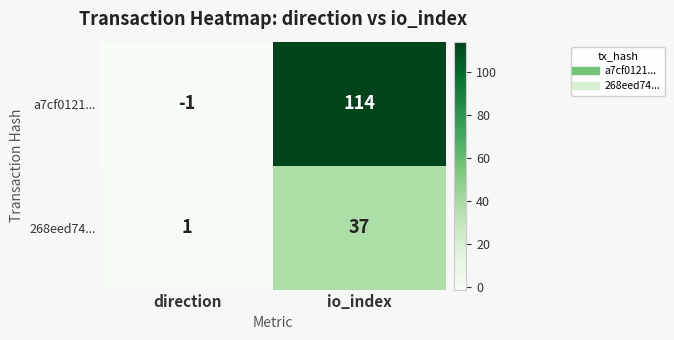

At which category does the chart reach its minimum across all series?

direction